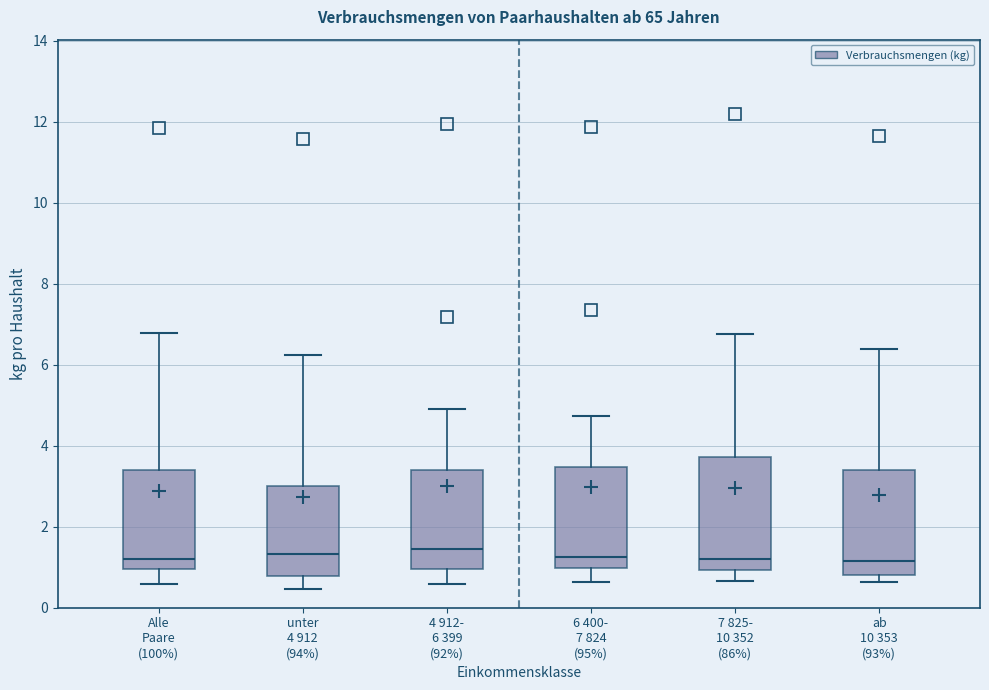

Reading left to right, read every box against the y-axis: the position of its median line, the range the box covers, and the ends of its whiskers. The values are not printed on the chart, so give them approximately, as read against the axis.

Alle Paare (100%): median 1.2, box 1.0 to 3.4, whiskers 0.6 to 6.8
unter 4 912 (94%): median 1.4, box 0.8 to 3.0, whiskers 0.4 to 6.2
4 912- 6 399 (92%): median 1.4, box 1.0 to 3.4, whiskers 0.6 to 4.8
6 400- 7 824 (95%): median 1.2, box 1.0 to 3.4, whiskers 0.6 to 4.8
7 825- 10 352 (86%): median 1.2, box 1.0 to 3.8, whiskers 0.6 to 6.8
ab 10 353 (93%): median 1.2, box 0.8 to 3.4, whiskers 0.6 to 6.4